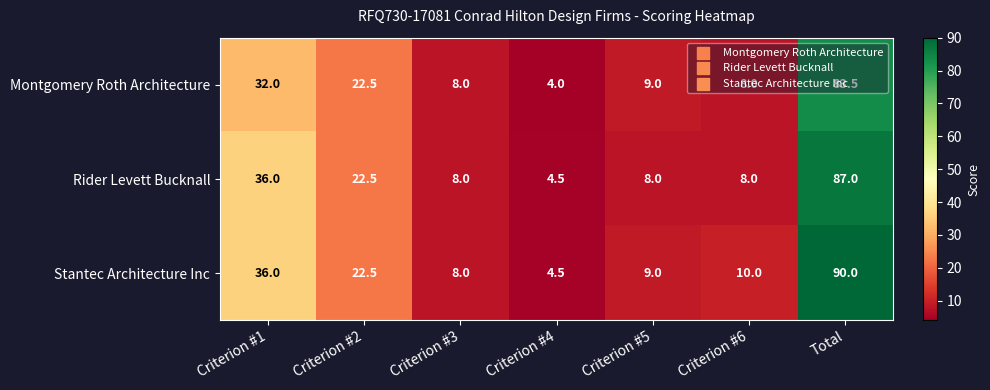

How many categories are shown in the chart?

7